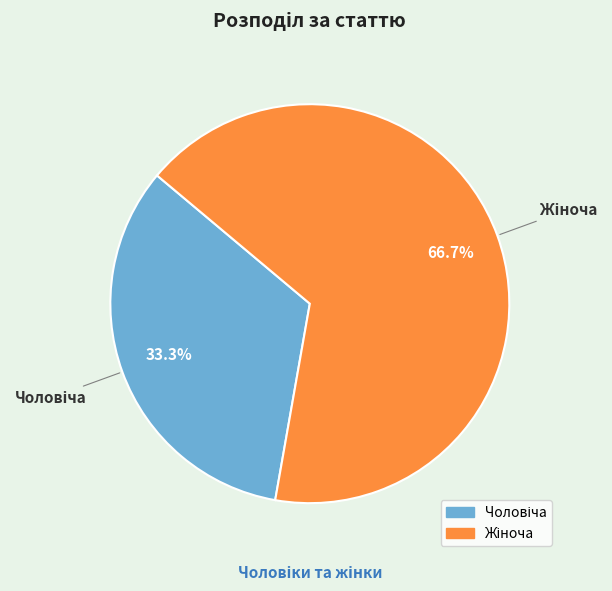

Is there a majority slice in this chart?

Yes